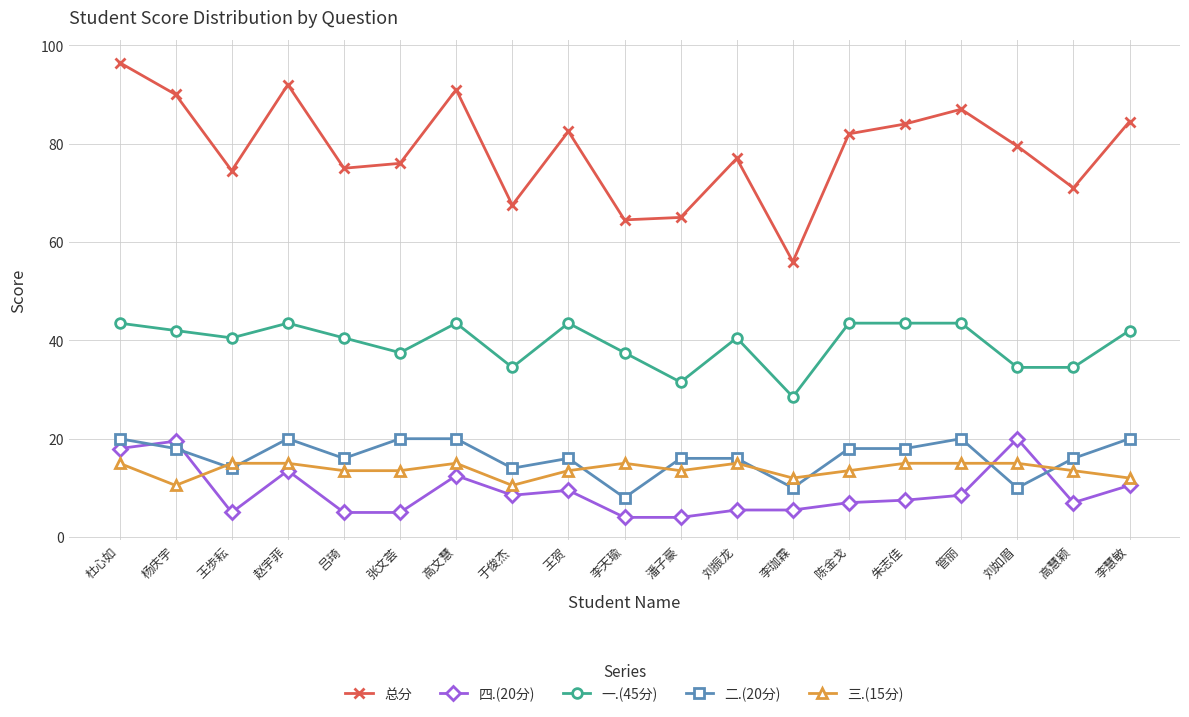

What is the spread (max minus min) of values at 赵宇菲?

78.5